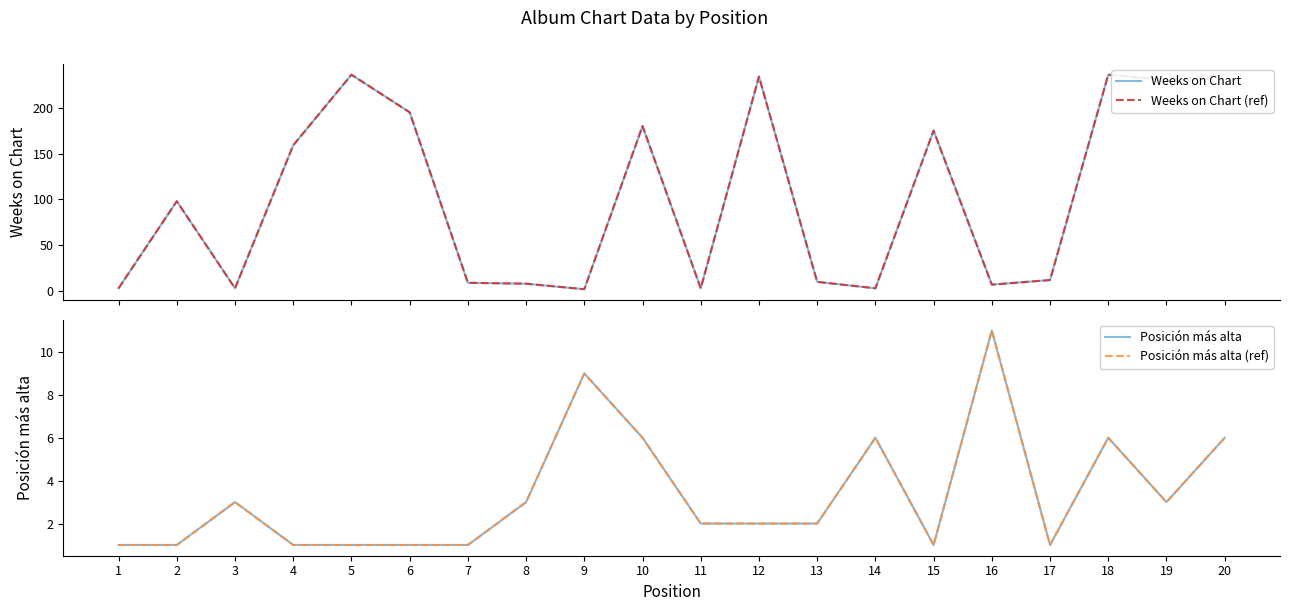

How many data points in Weeks on Chart are less than 98?

10